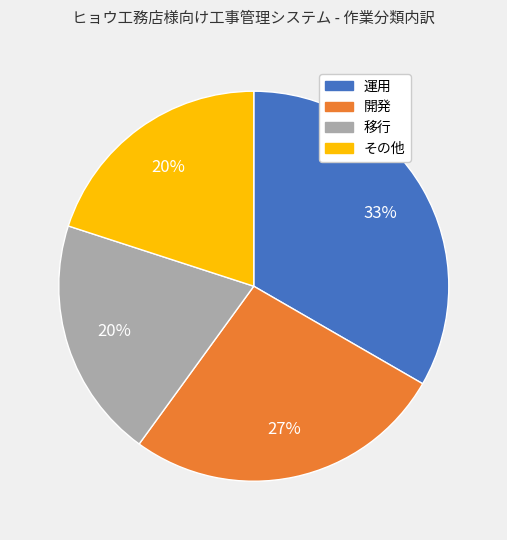

To the nearest percent, what is the difference between the その他 and 開発 slice percentages?

7%